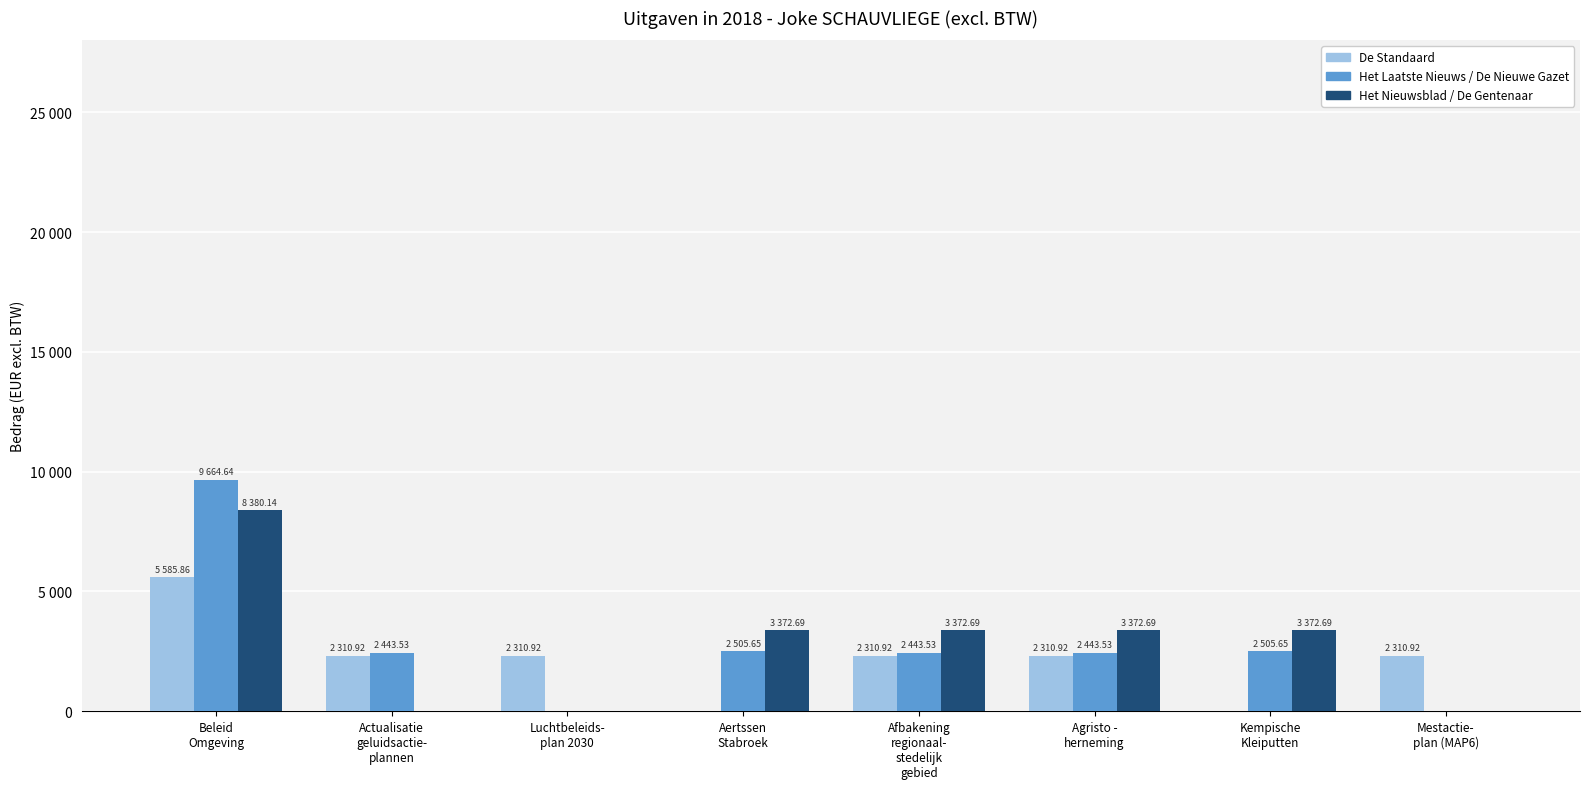

Does the chart contain stacked bars?

No